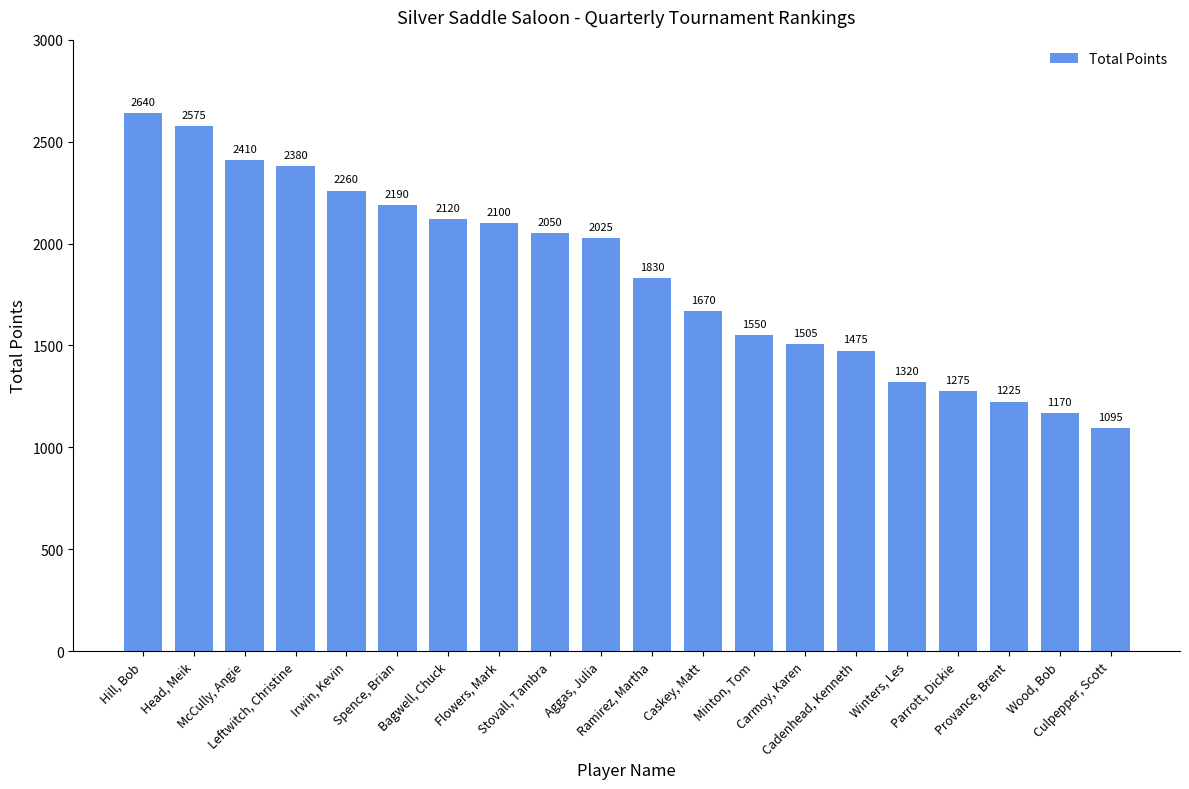

Are the bars grouped side by side (vs. stacked)?

No